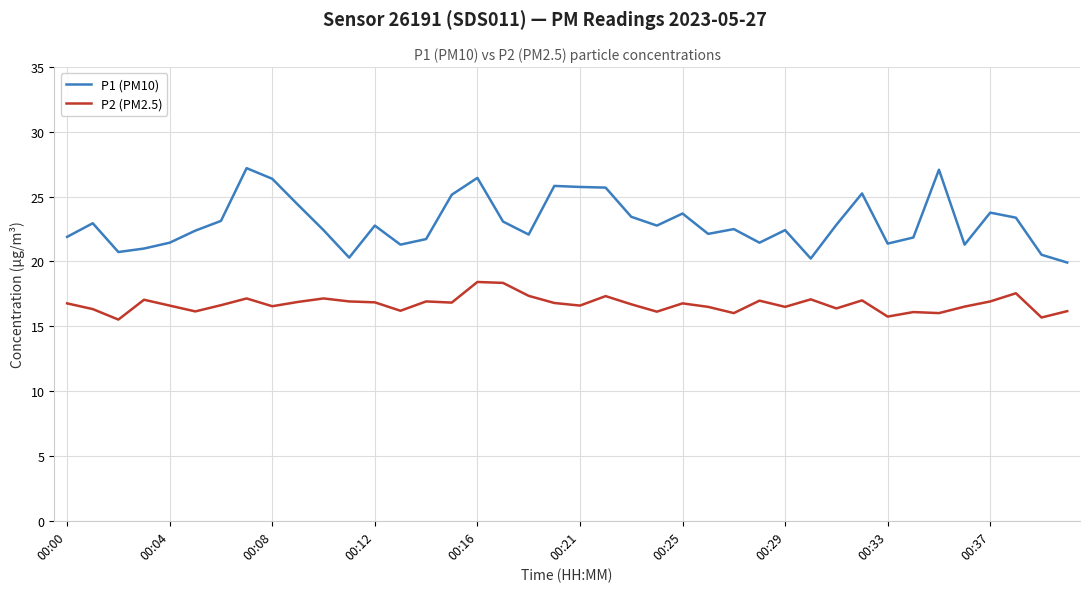

Which series has the widest spread of values?

P1 (PM10)